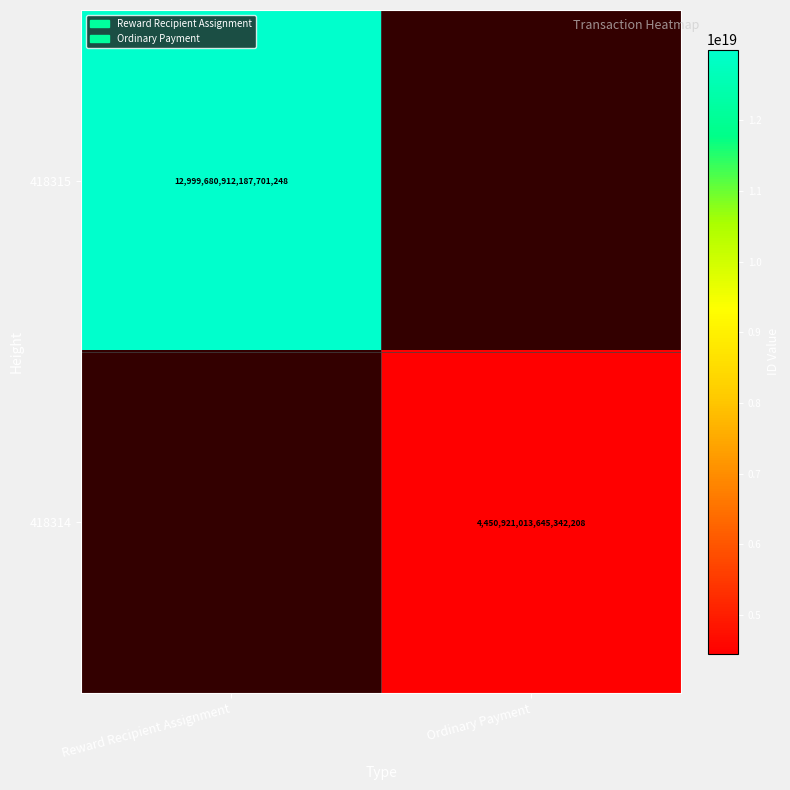

The 418314 series shows 2558989534315845120 at Ordinary Payment. True or false?

False